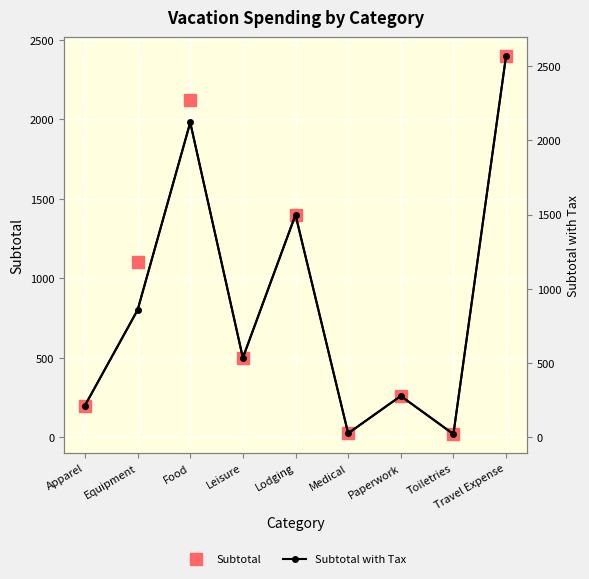

How many values in the Subtotal series are below 500?

4